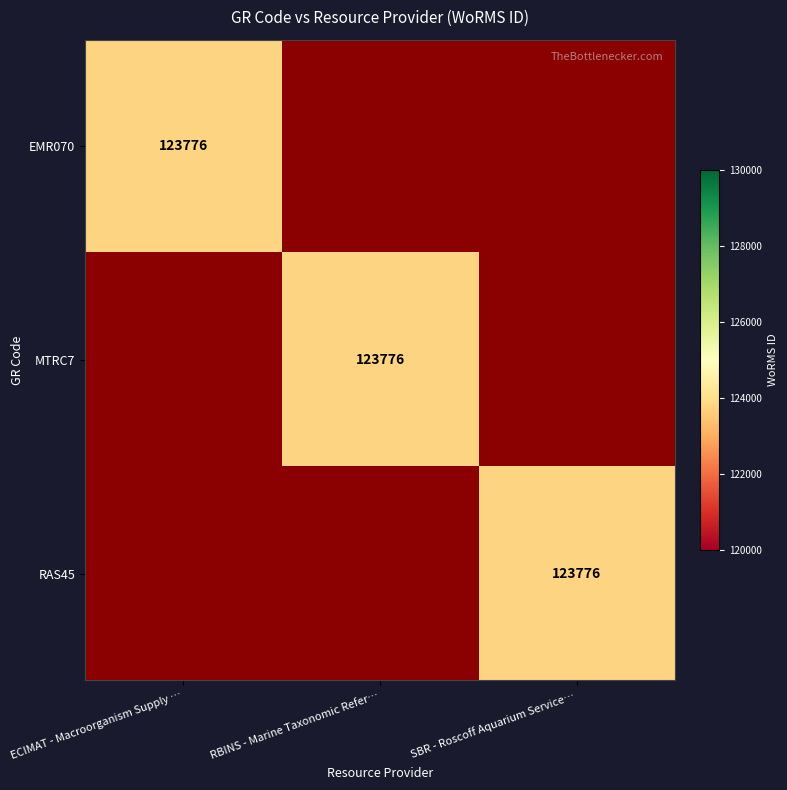

The value of MTRC7 at RBINS - Marine Taxonomic Refer… is 123776. True or false?

True